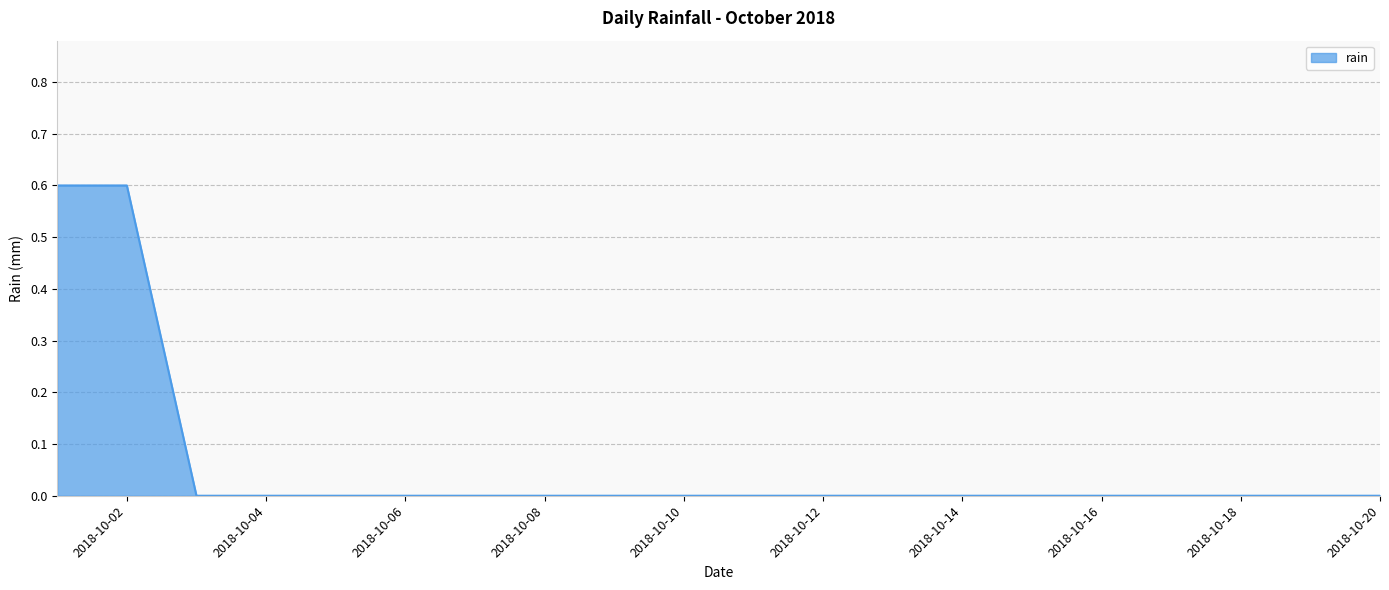

What is the greatest value displayed?

0.6